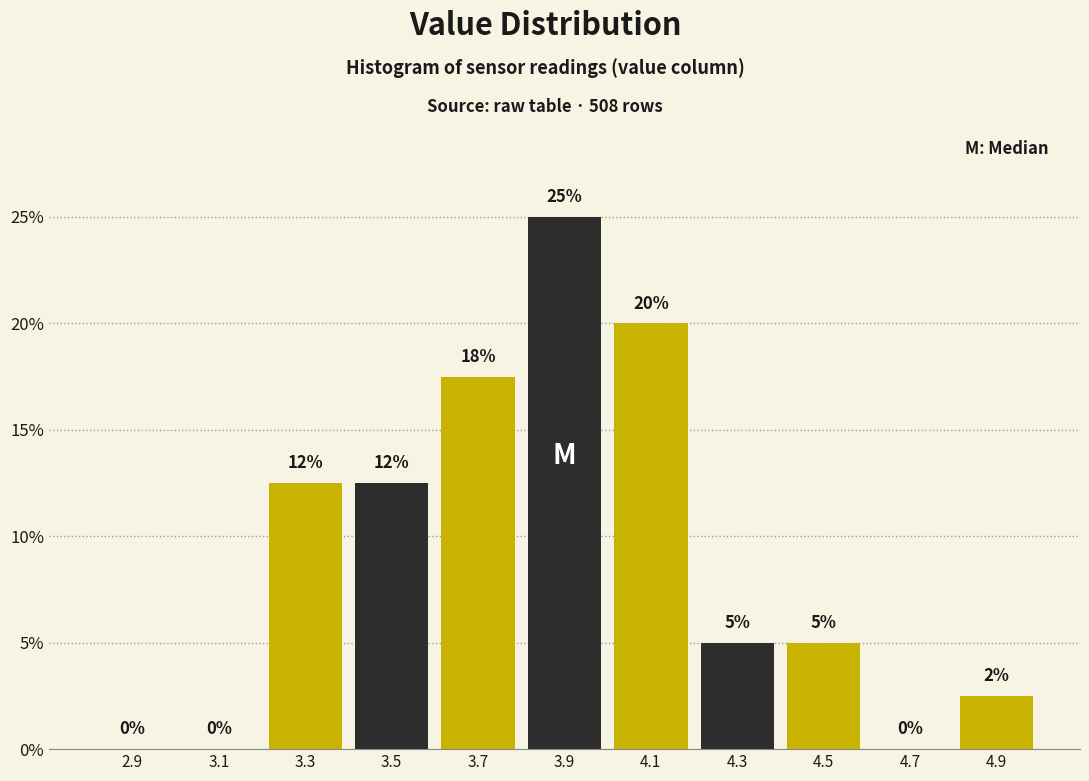

What is the change in value from 3.5 to 4.9?

-10.0